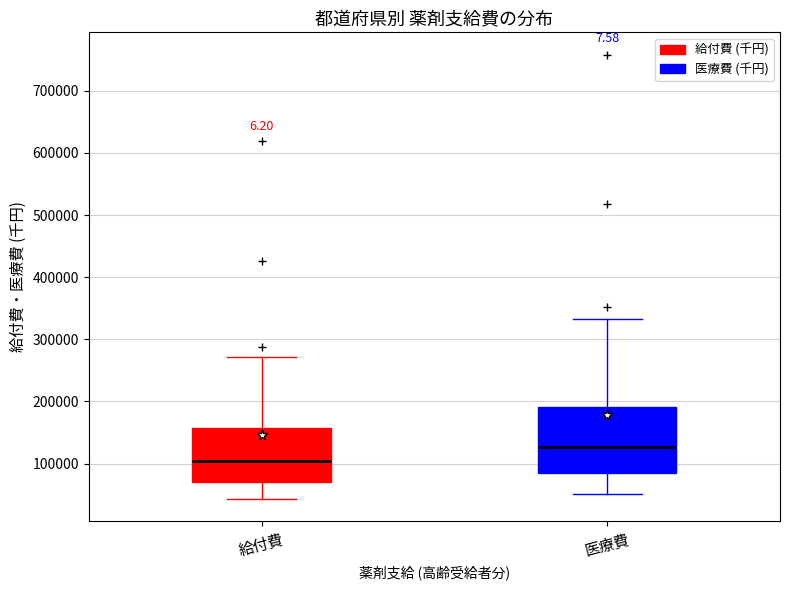

Which box has the lowest median line?

給付費